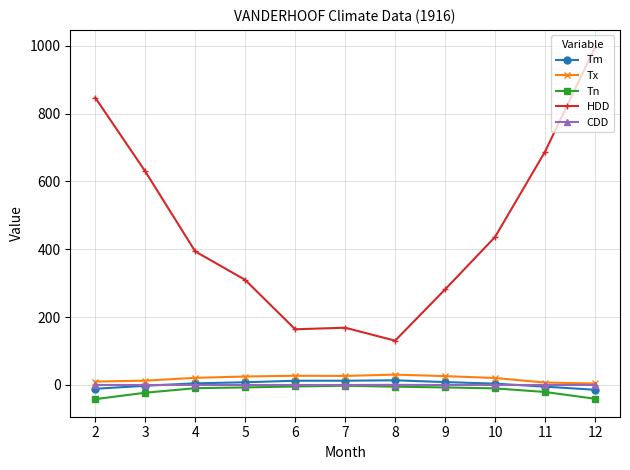

How many distinct data groups are displayed?

5